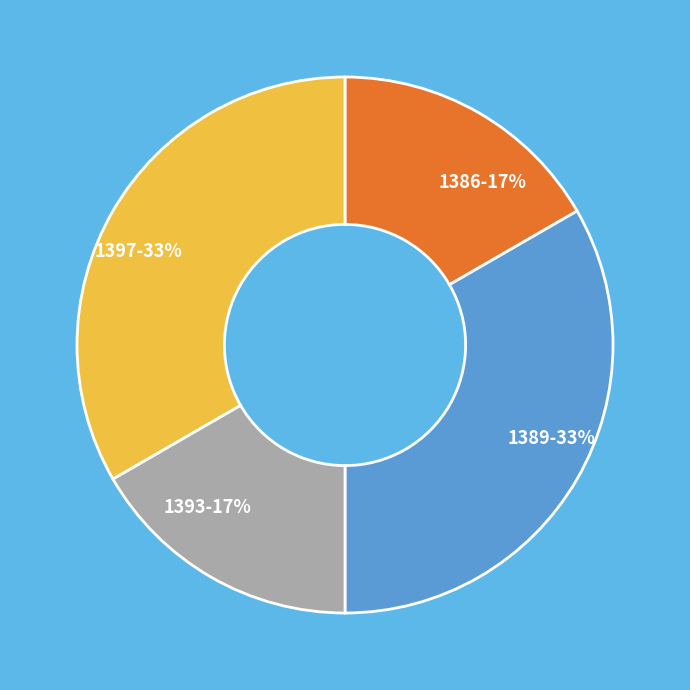

To the nearest percent, what is the average slice percentage?

25%